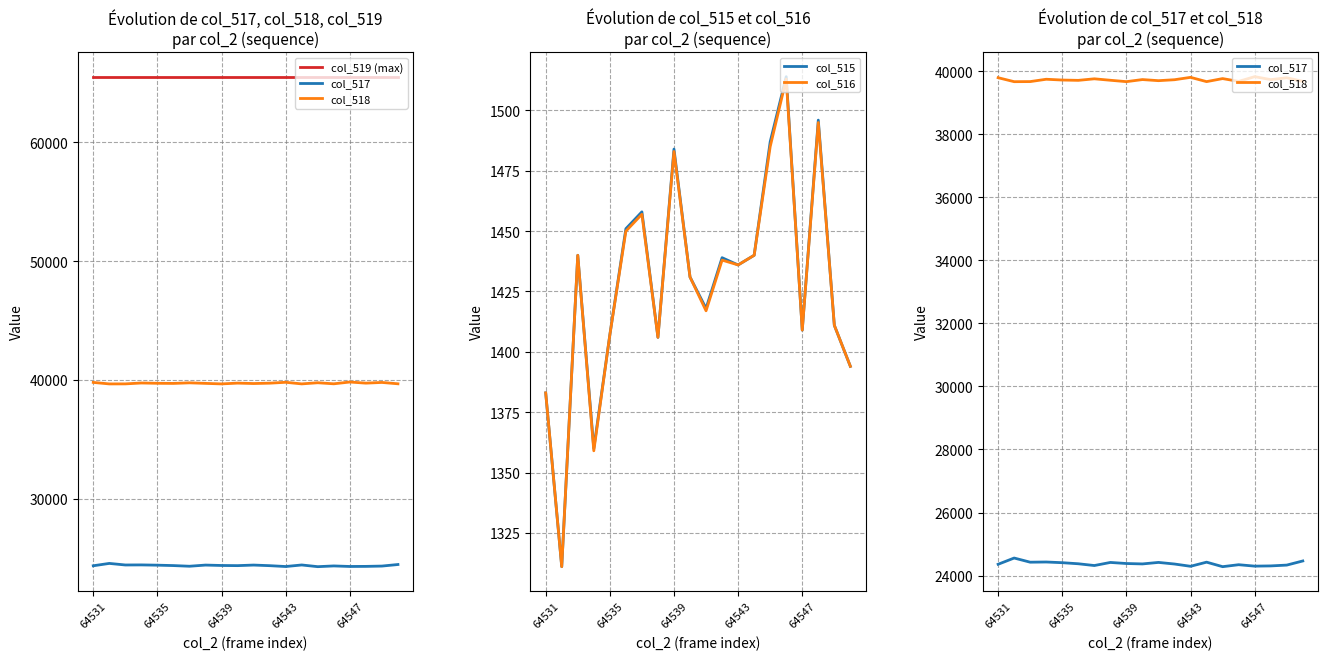

True or false: col_519 (max) has a value of 65535 at 5.

True